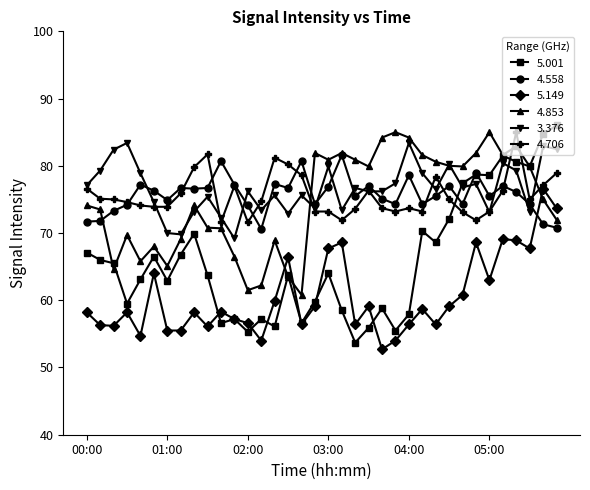

Which series has the largest range (max minus min)?

5.001